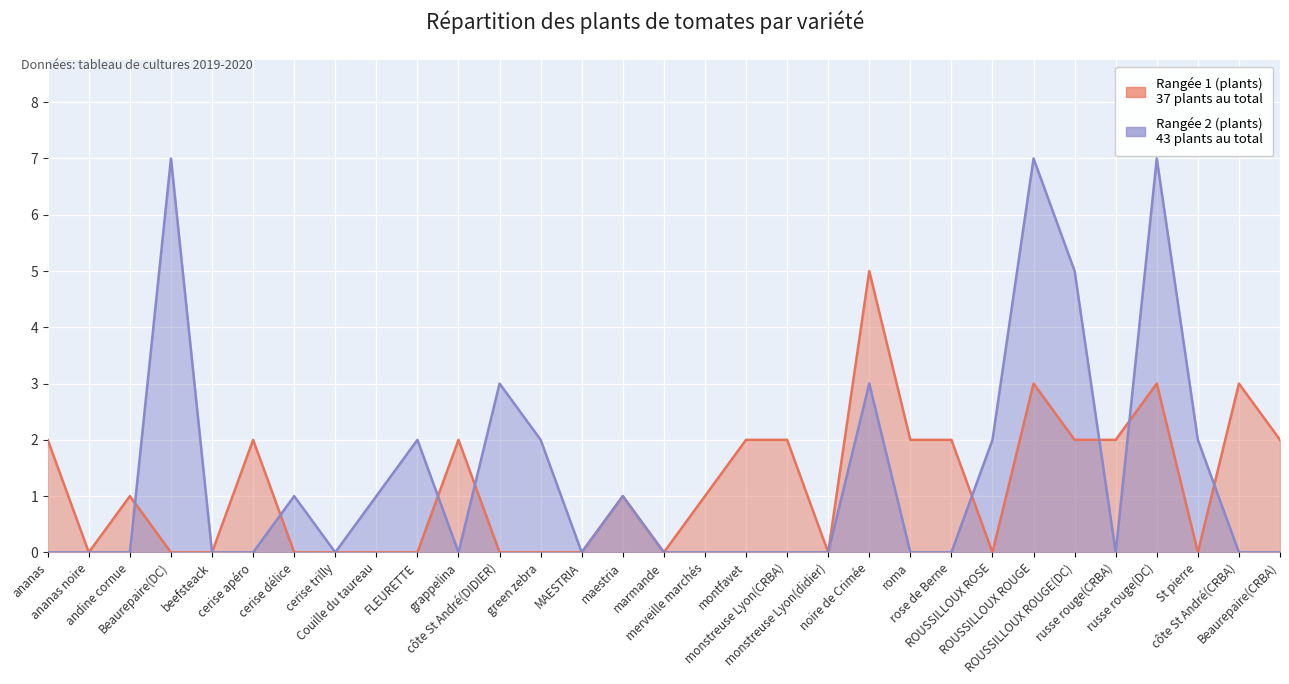

What is the maximum value for Rangée 2 (plants)?

7